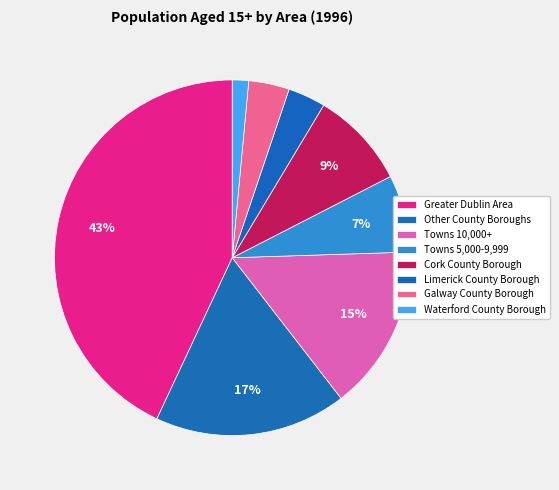

To the nearest percent, what percentage of the pie is Greater Dublin Area?

43%